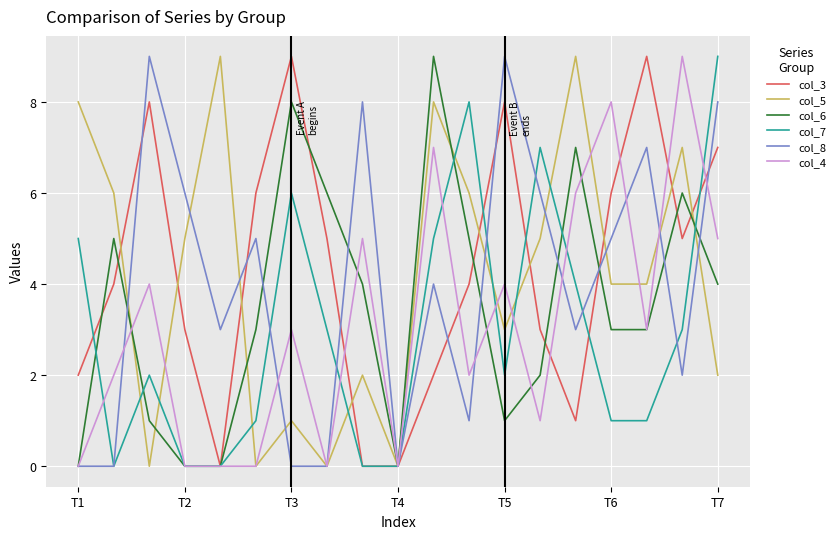

Does the chart have visible grid lines?

Yes